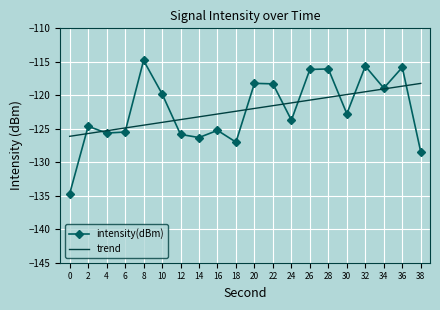

Rank the series by their maximum value, from highest to lowest.

intensity(dBm), trend